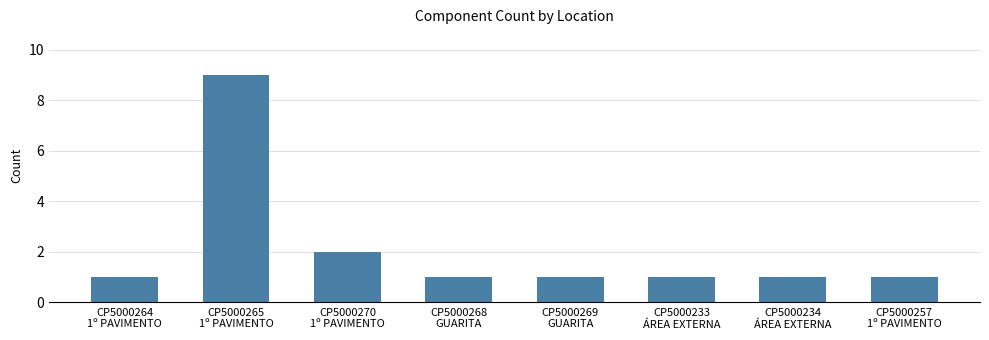

How many data points does each series have?

8